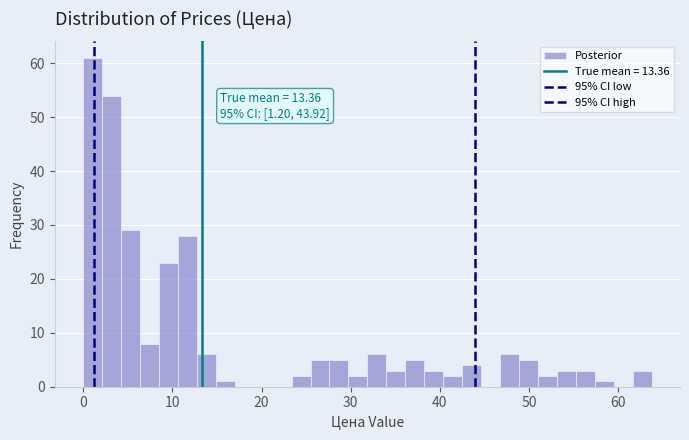

Read against the x-axis, roughly where is the centre of the tallest bar?

1